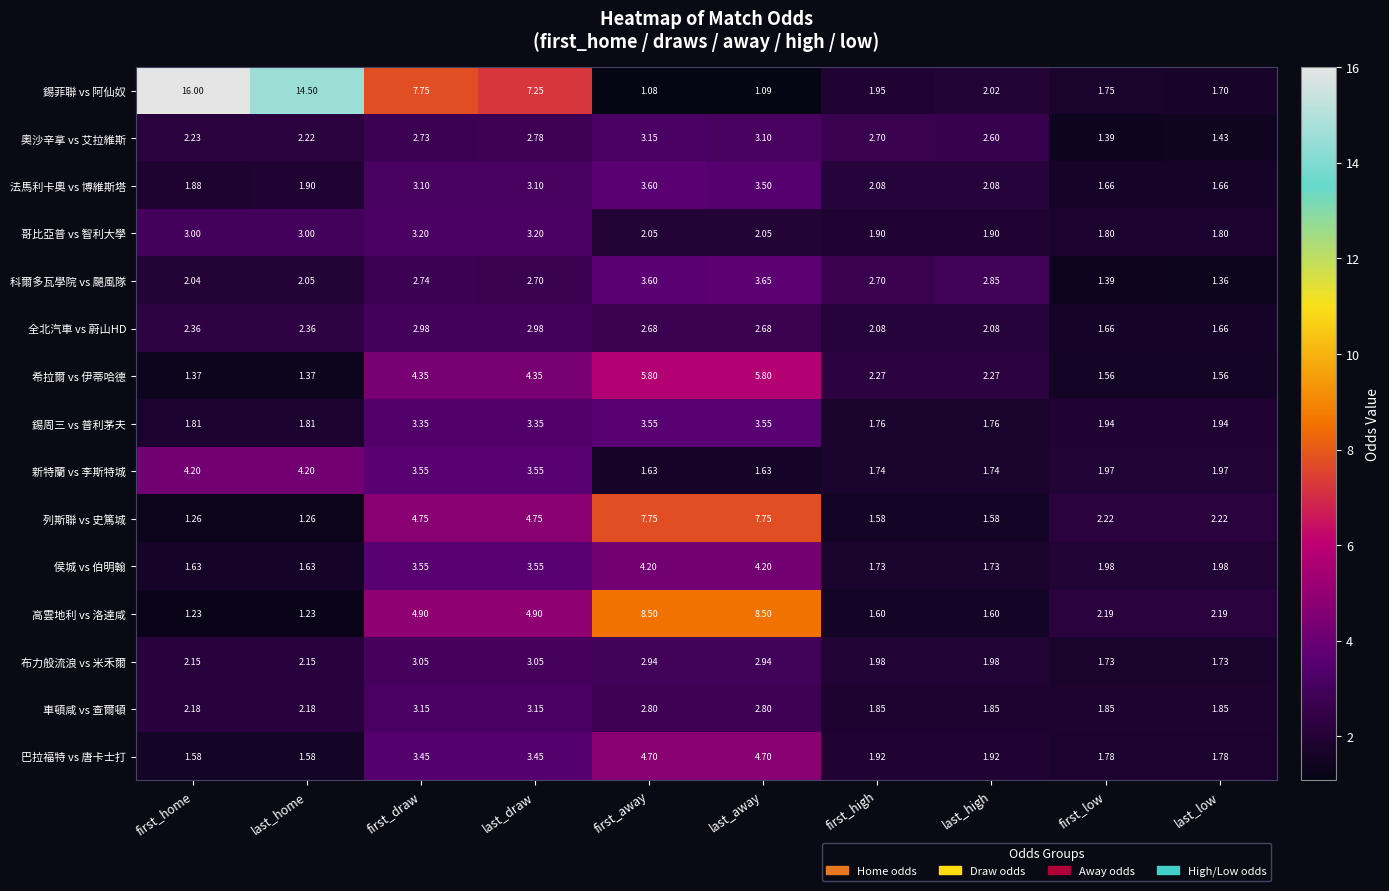

Which series changed the most between first_home and first_high?

錫菲聯 vs 阿仙奴